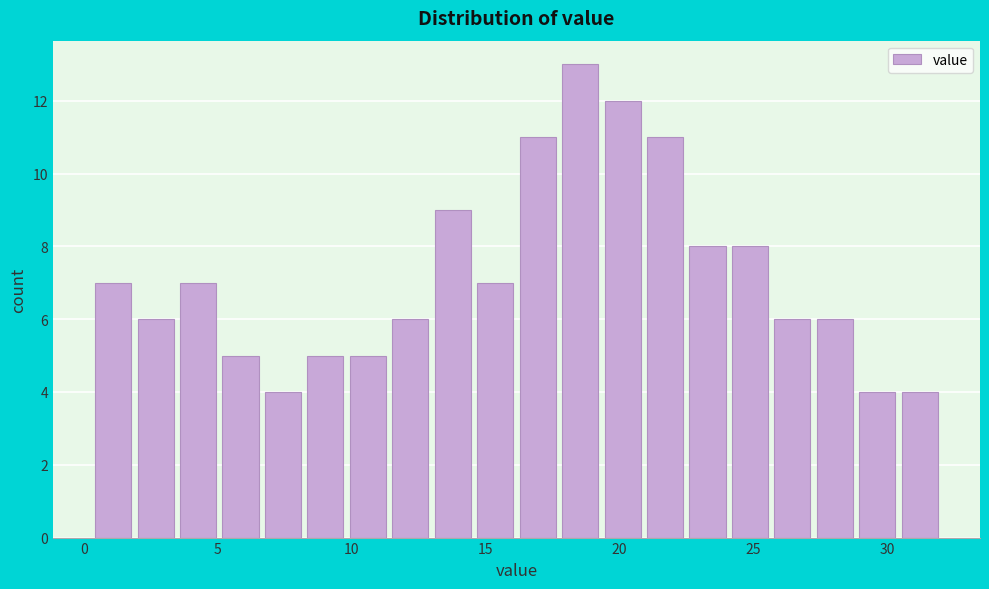

Around what value on the x-axis is the tallest bar? Give the approximate position of its centre, as read against the axis.

18.5